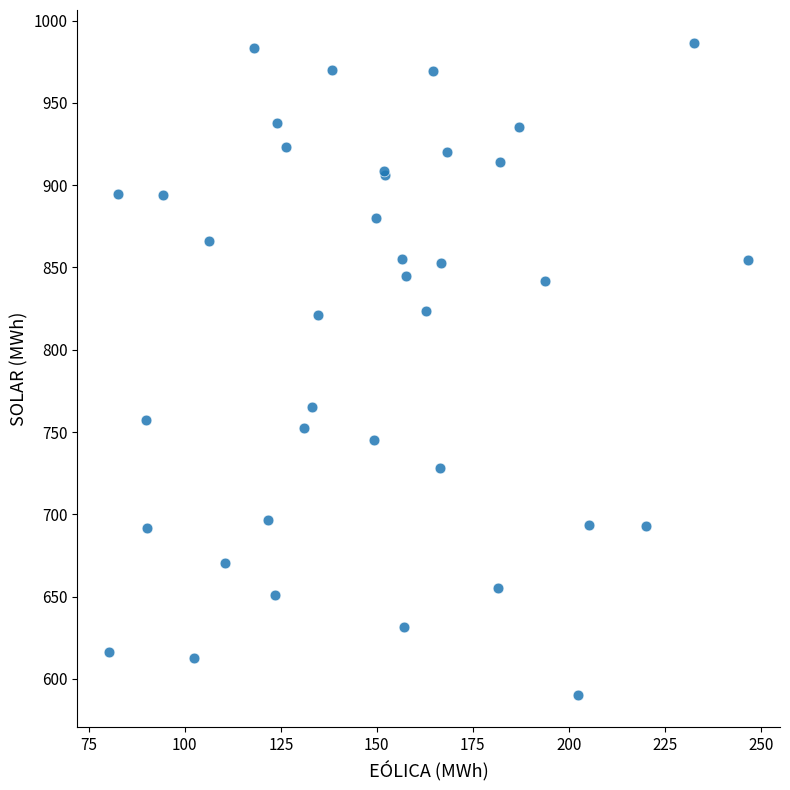

What Y value in the scatter plot is closest to 788?

765.2